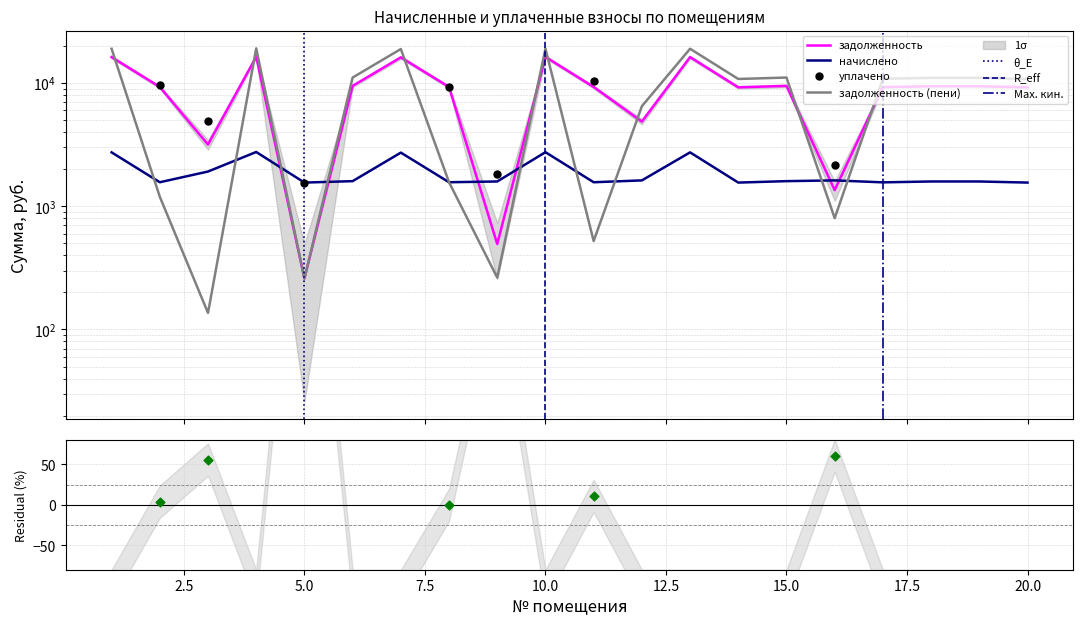

At which category is the sum across all series the highest?

4